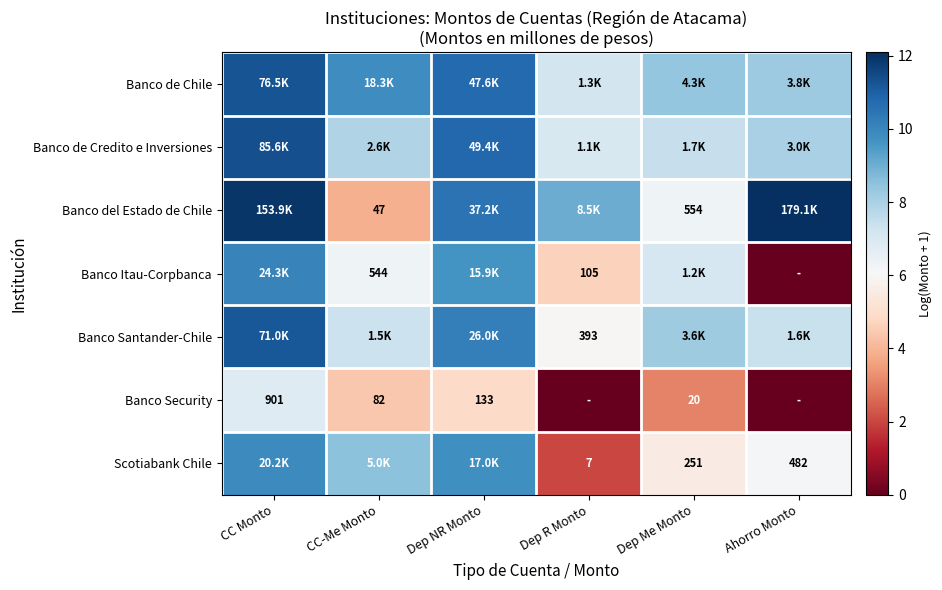

What is the spread (max minus min) of values at Dep R Monto?

9.0